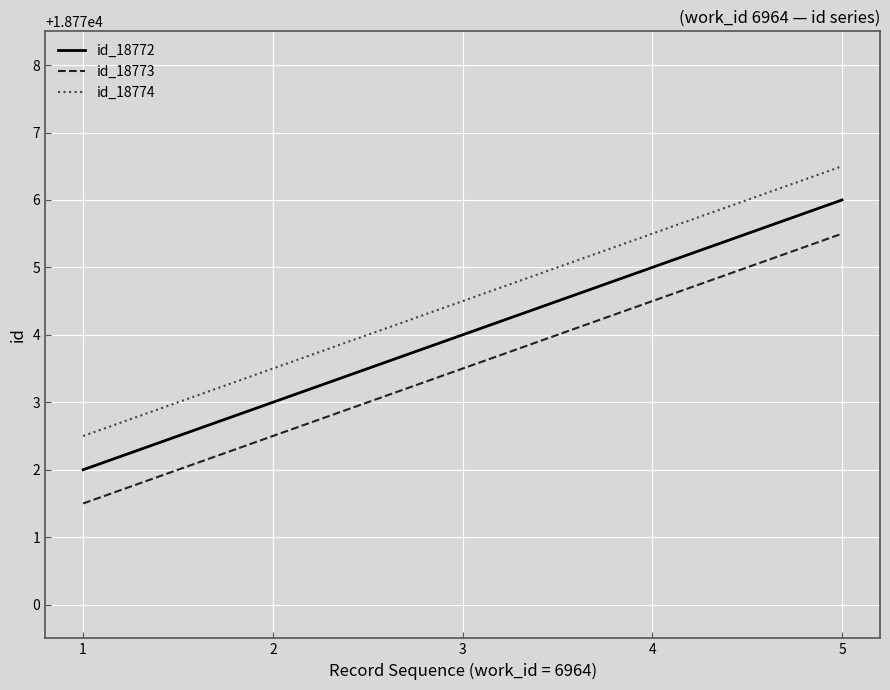

True or false: id_18774 and id_18773 intersect in this chart.

False